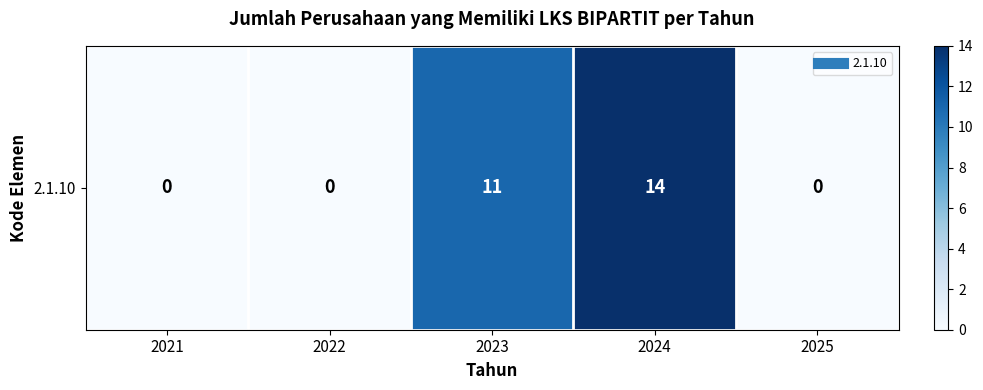

List the labels in order of value, largest first.

2024, 2023, 2021, 2022, 2025